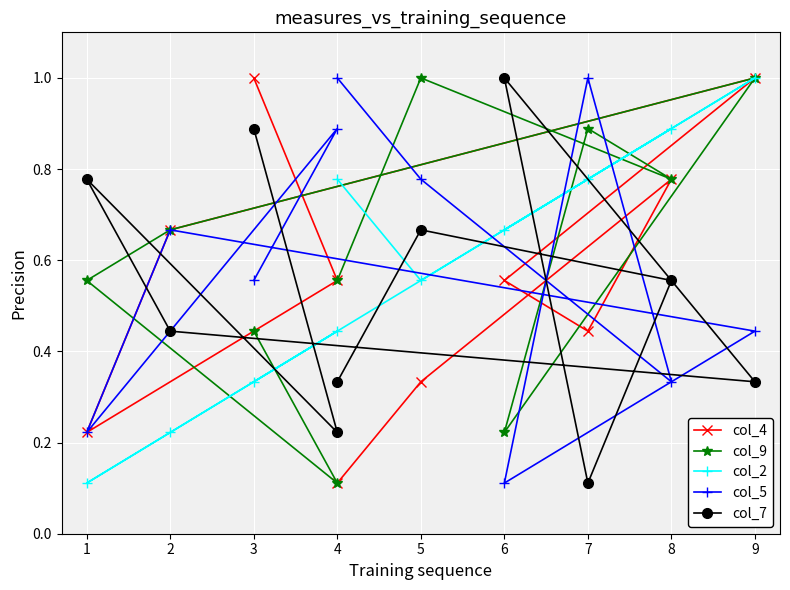

List the series in order of their peak value, highest first.

col_4, col_9, col_2, col_5, col_7